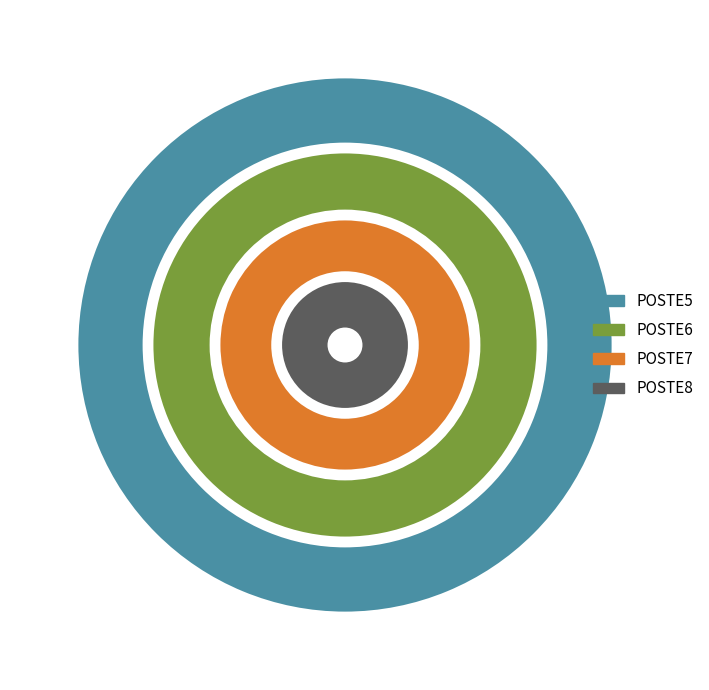

What percentage do POSTE7 and POSTE8 together represent?

57.7%